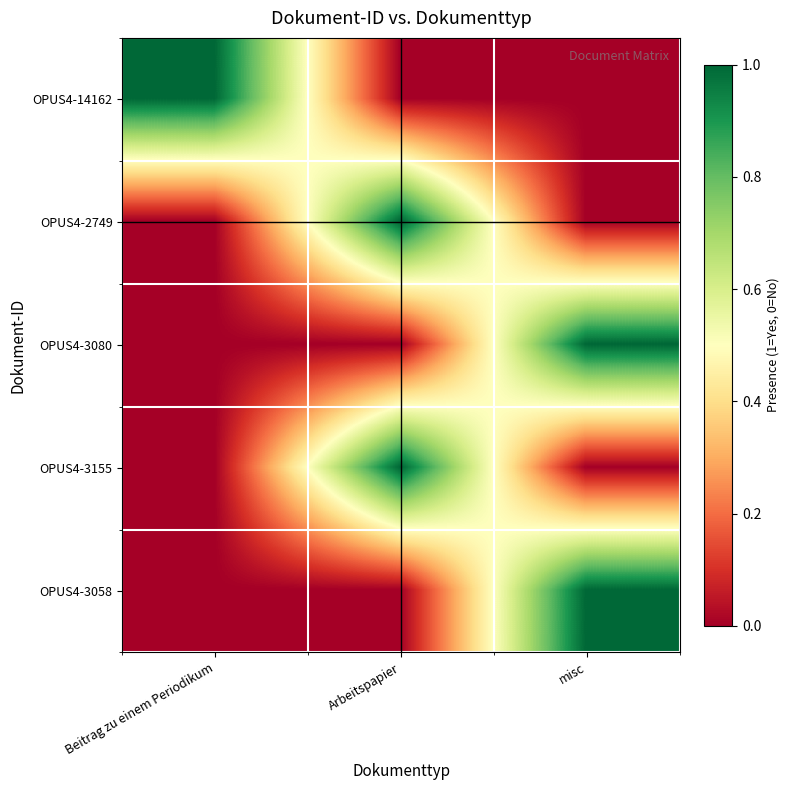

At which category does the chart reach its peak across all series?

Beitrag zu einem Periodikum